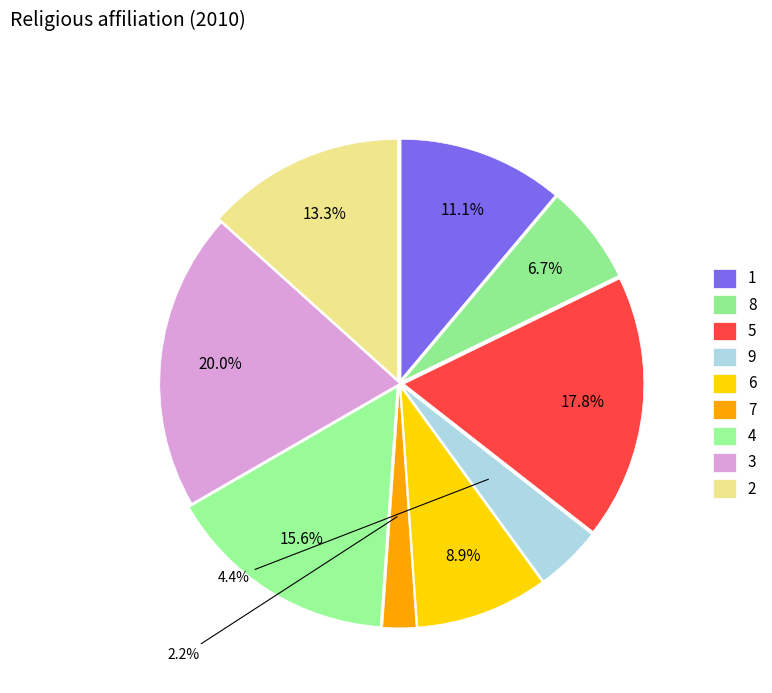

To the nearest percent, what is the combined percentage of 1 and 5?

29%